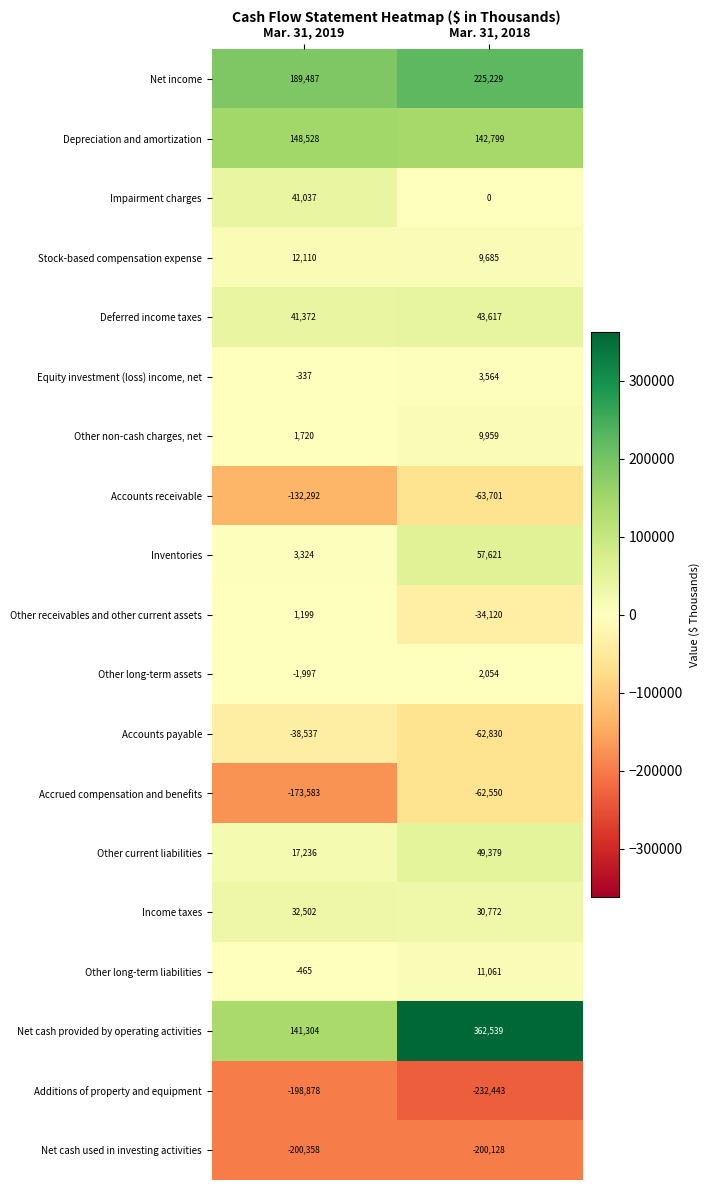

Count the number of categories in the chart.

2